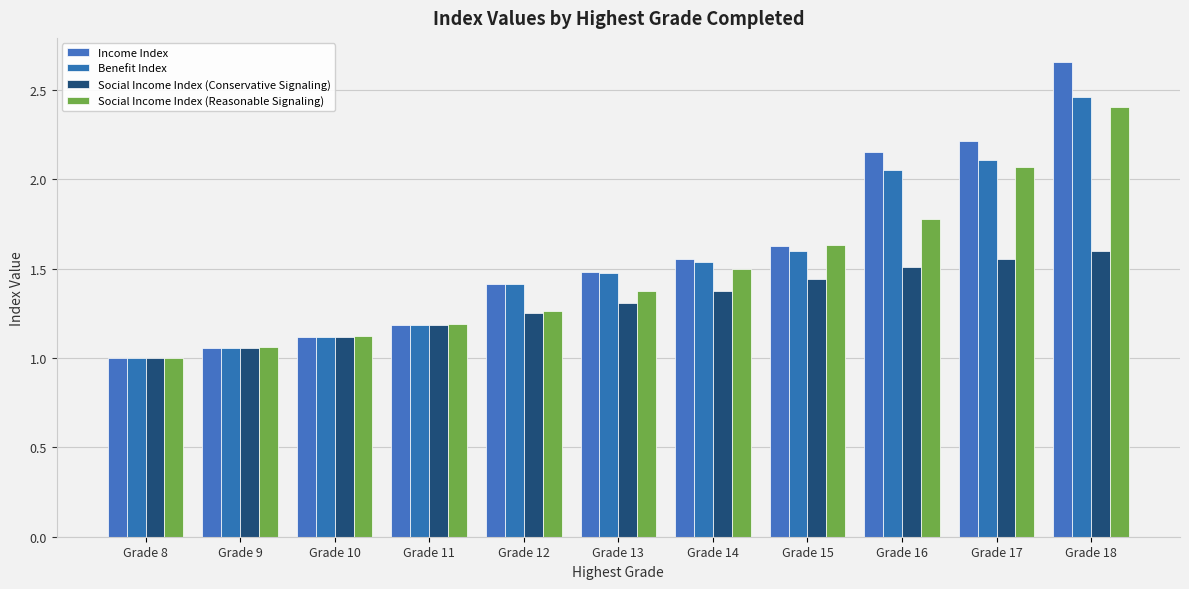

Reading left to right, list all the values displayed in this chart.

Income Index: Grade 8=1.0	Grade 9=1.1	Grade 10=1.1	Grade 11=1.2	Grade 12=1.4	Grade 13=1.5	Grade 14=1.6	Grade 15=1.6	Grade 16=2.2	Grade 17=2.2	Grade 18=2.7
Benefit Index: Grade 8=1.0	Grade 9=1.1	Grade 10=1.1	Grade 11=1.2	Grade 12=1.4	Grade 13=1.5	Grade 14=1.5	Grade 15=1.6	Grade 16=2.1	Grade 17=2.1	Grade 18=2.5
Social Income Index (Conservative Signaling): Grade 8=1.0	Grade 9=1.1	Grade 10=1.1	Grade 11=1.2	Grade 12=1.3	Grade 13=1.3	Grade 14=1.4	Grade 15=1.4	Grade 16=1.5	Grade 17=1.6	Grade 18=1.6
Social Income Index (Reasonable Signaling): Grade 8=1.0	Grade 9=1.1	Grade 10=1.1	Grade 11=1.2	Grade 12=1.3	Grade 13=1.4	Grade 14=1.5	Grade 15=1.6	Grade 16=1.8	Grade 17=2.1	Grade 18=2.4